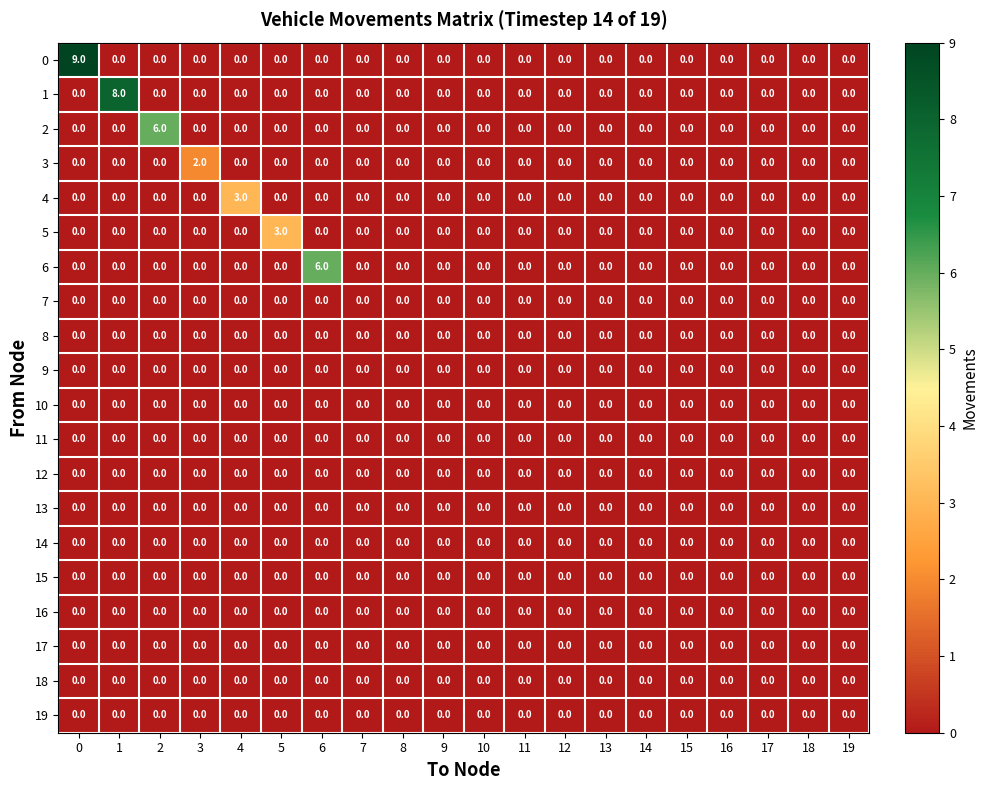

What is the maximum value shown in the chart?

9